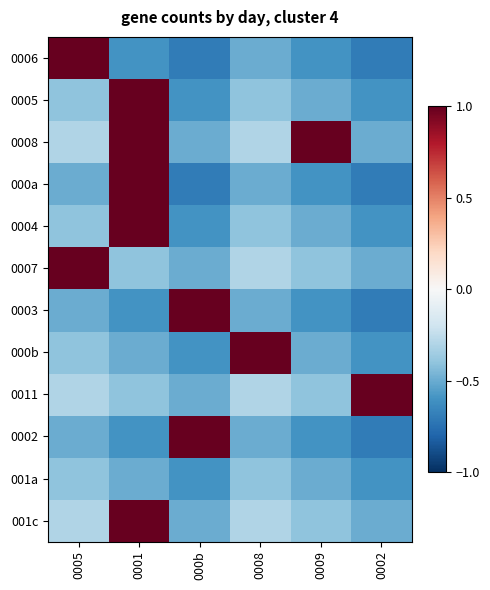

Between 0005 and 0001, which series saw the biggest shift?

0006